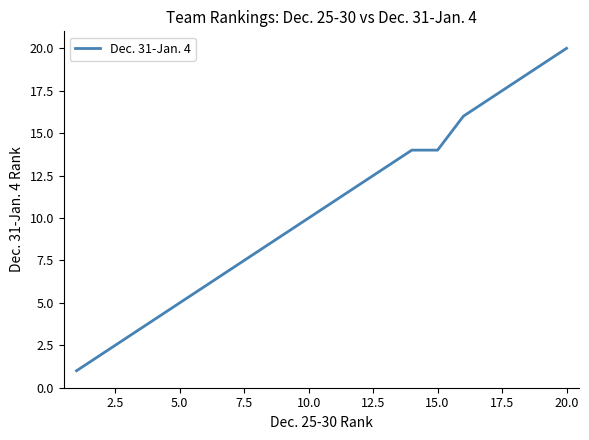

What is the difference between the maximum and minimum values?

19